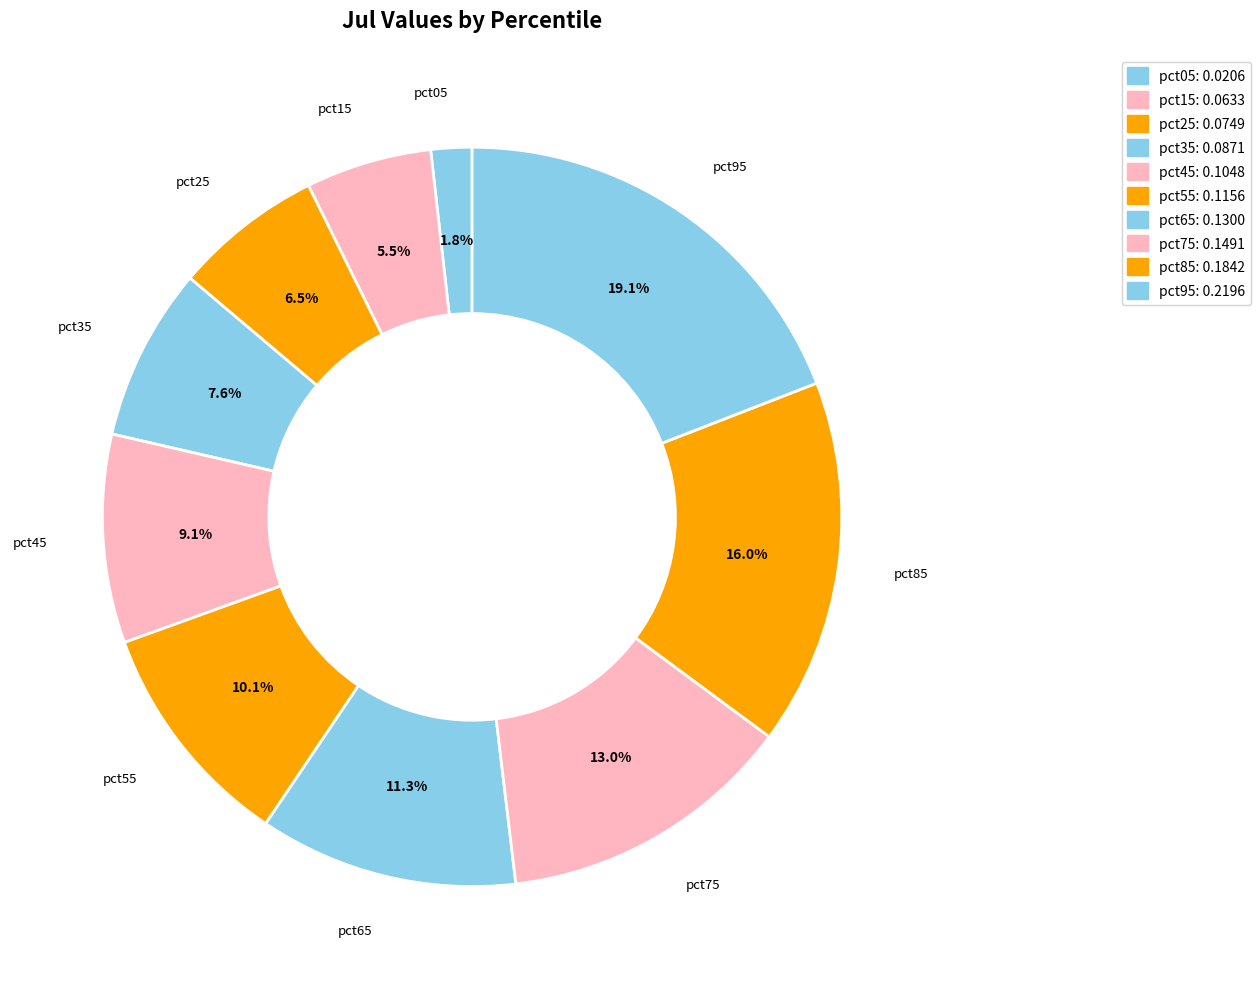

How many segments does this pie chart have?

10